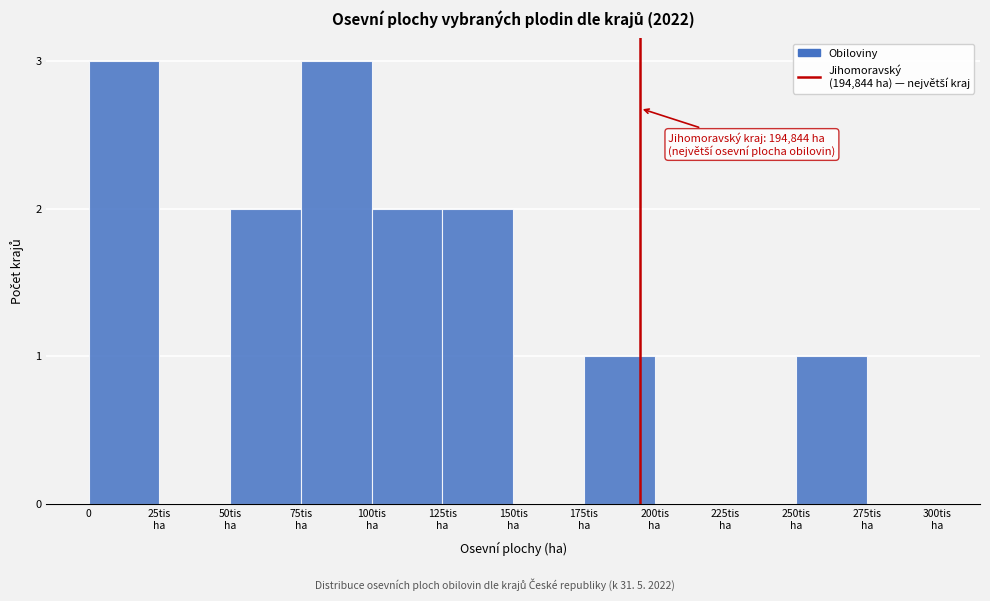

What is the sum of all values?

14